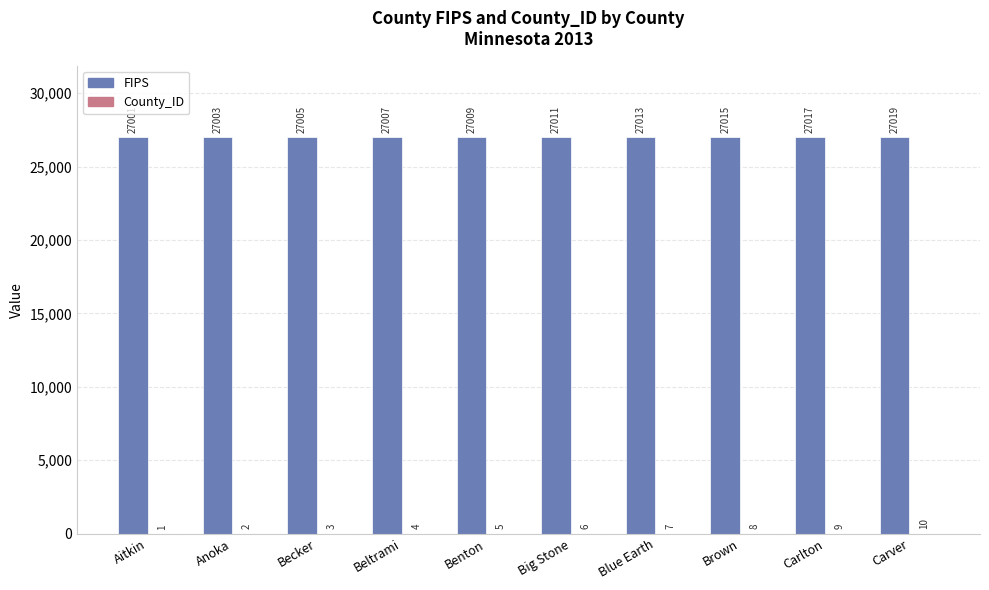

What is the total value across all series at Anoka?

27005